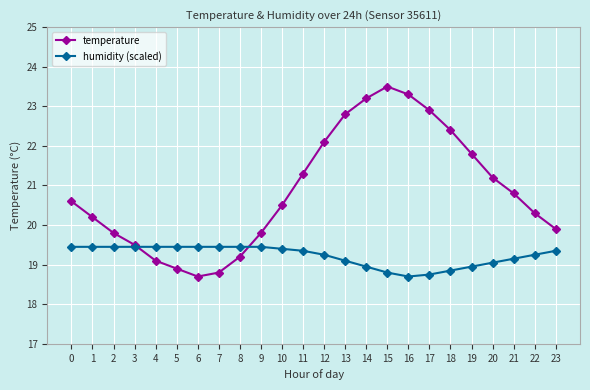

Rank the series by their maximum value, from lowest to highest.

humidity (scaled), temperature